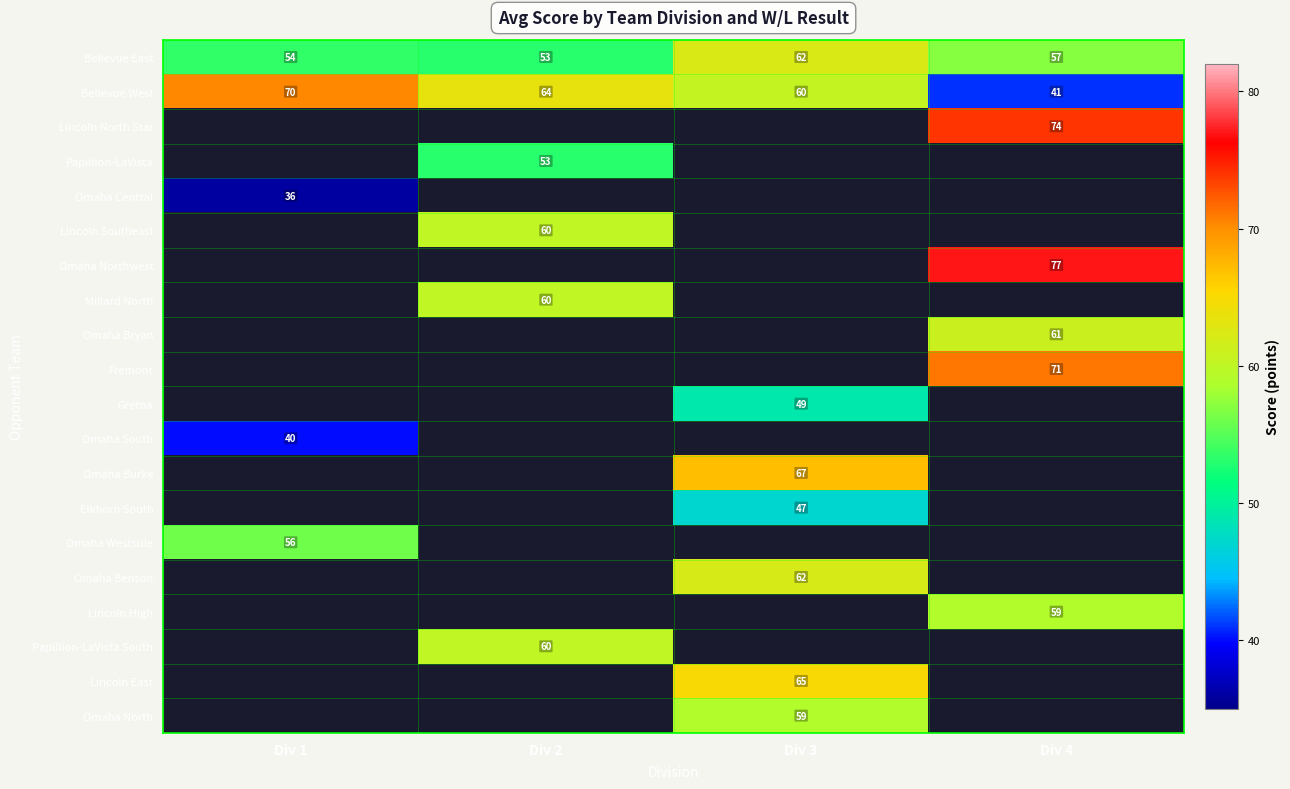

What is the smallest value displayed?

36.0